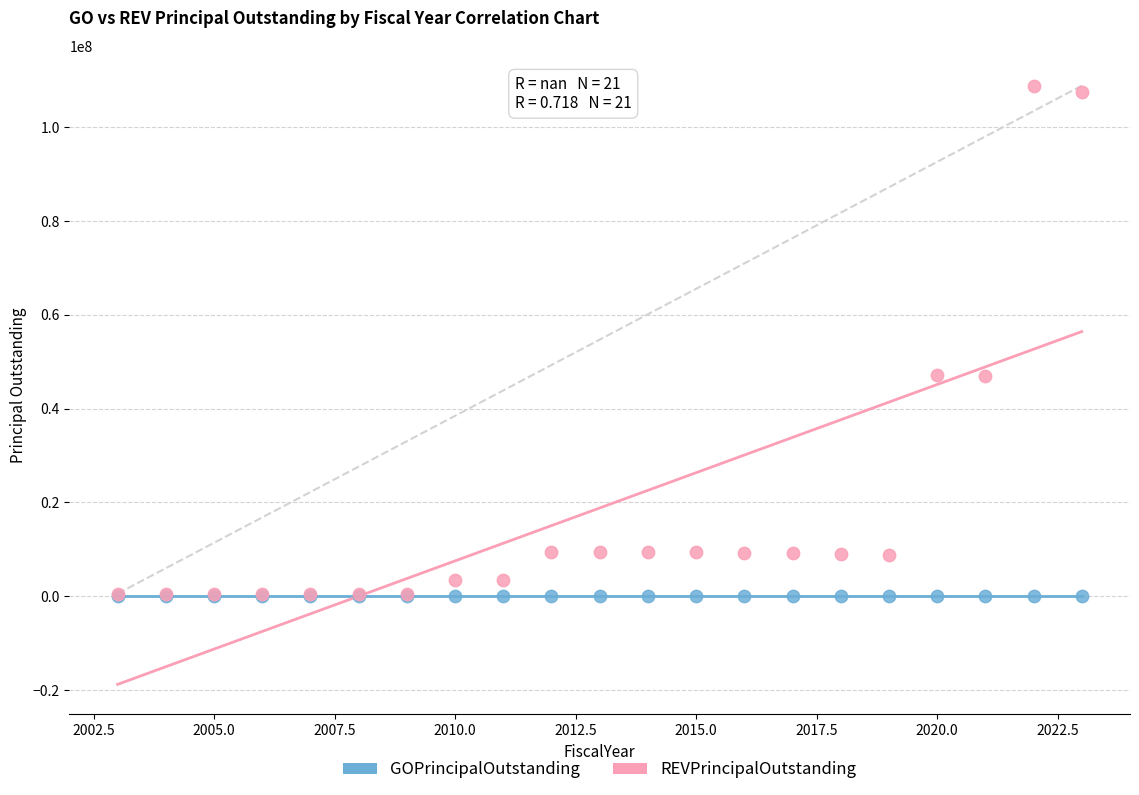

What are all the series names shown in the legend?

GOPrincipalOutstanding, REVPrincipalOutstanding